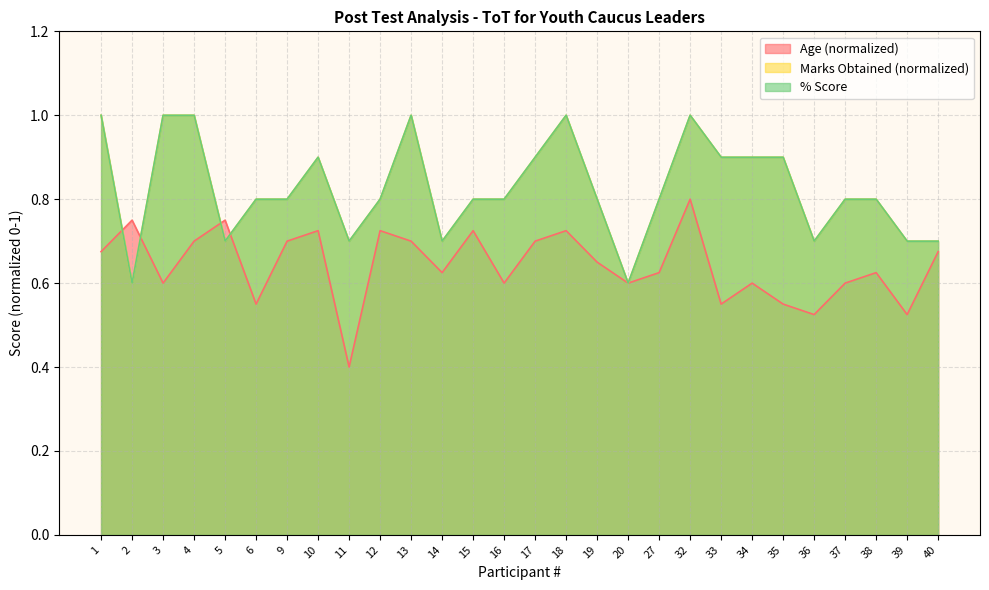

True or false: Marks Obtained and % intersect in this chart.

False